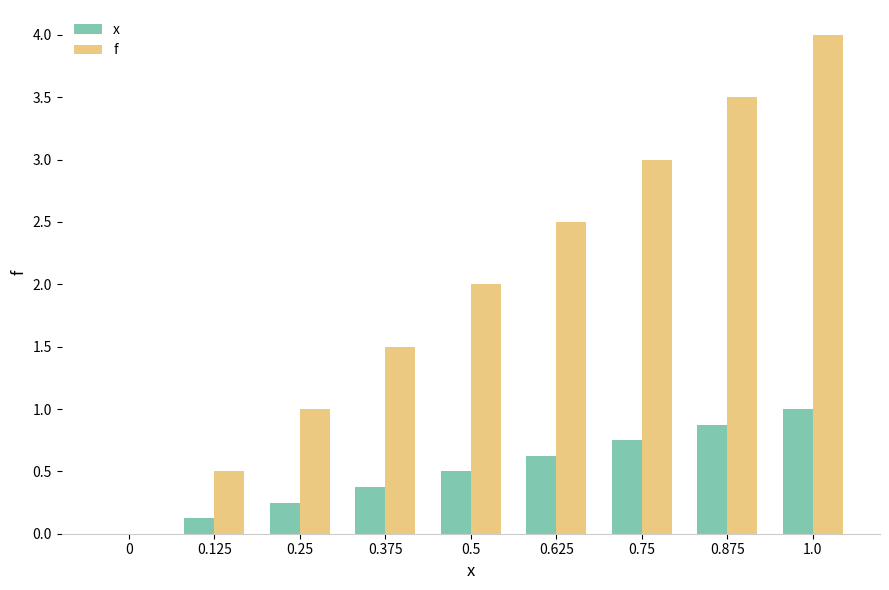

What is the difference between the x values at 0.5 and 0.125?

0.4